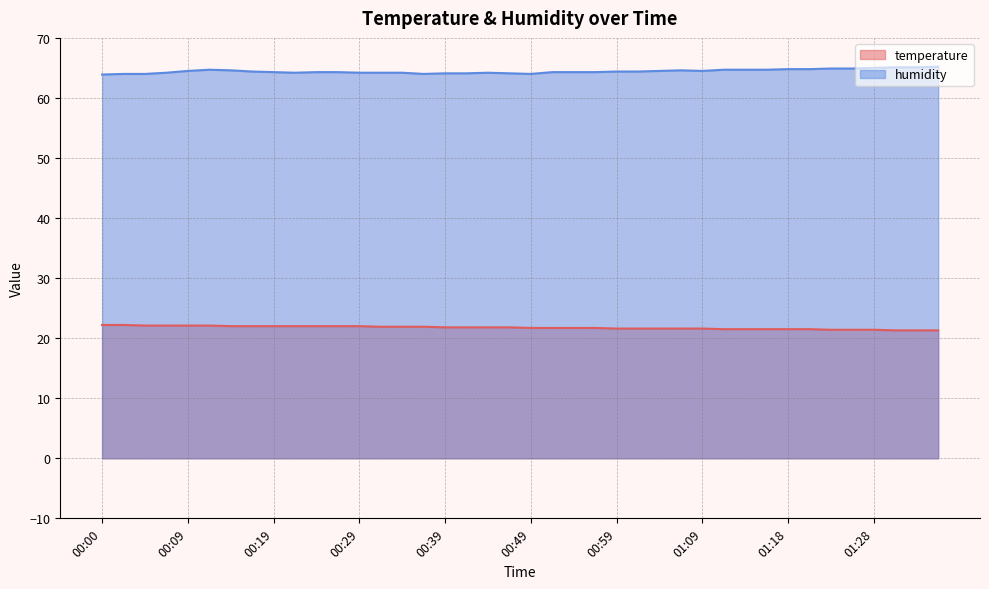

In humidity, how many points are lower than both neighbors (excluding endpoints)?

4